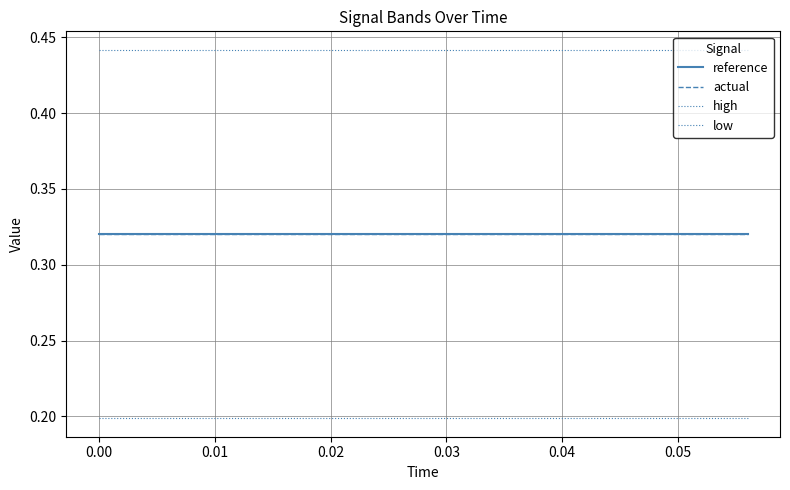

List the series in order of their peak value, lowest first.

low, reference, actual, high